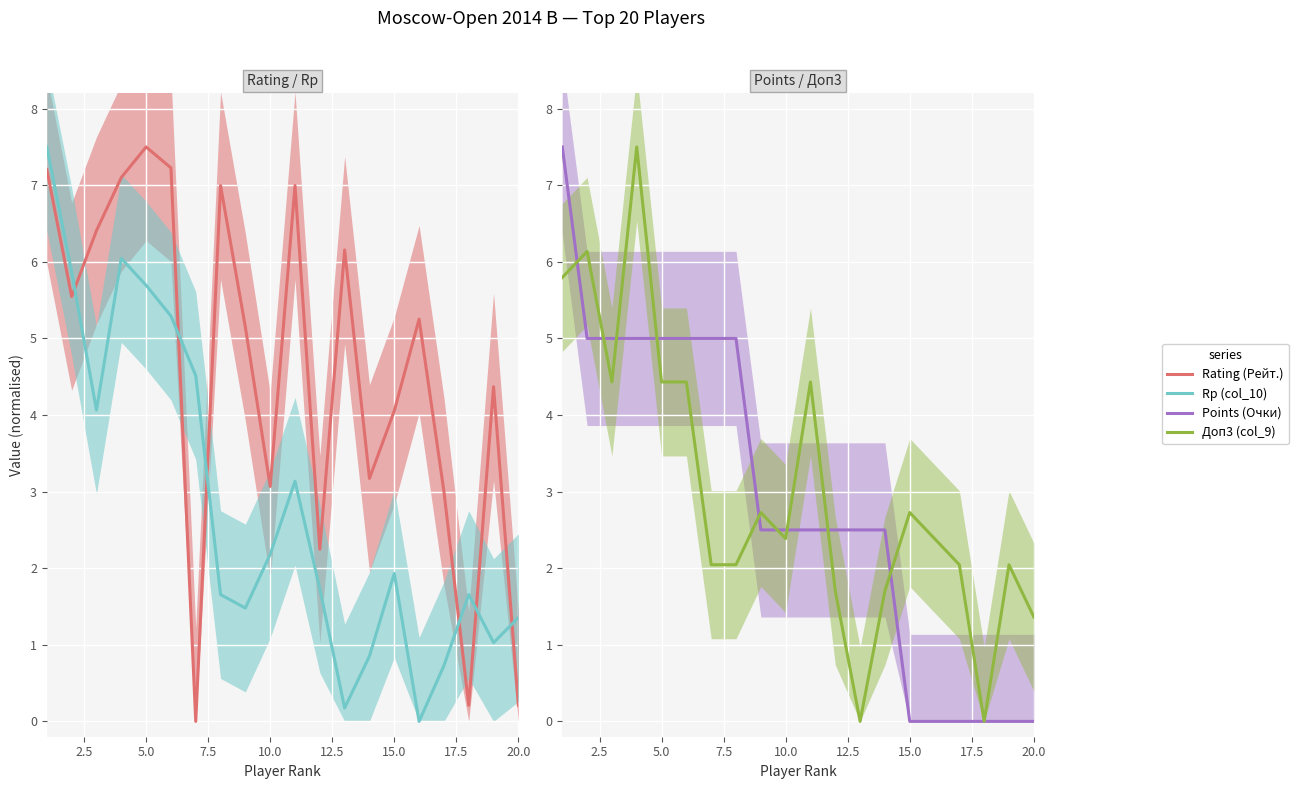

How many data points does each series have?

20